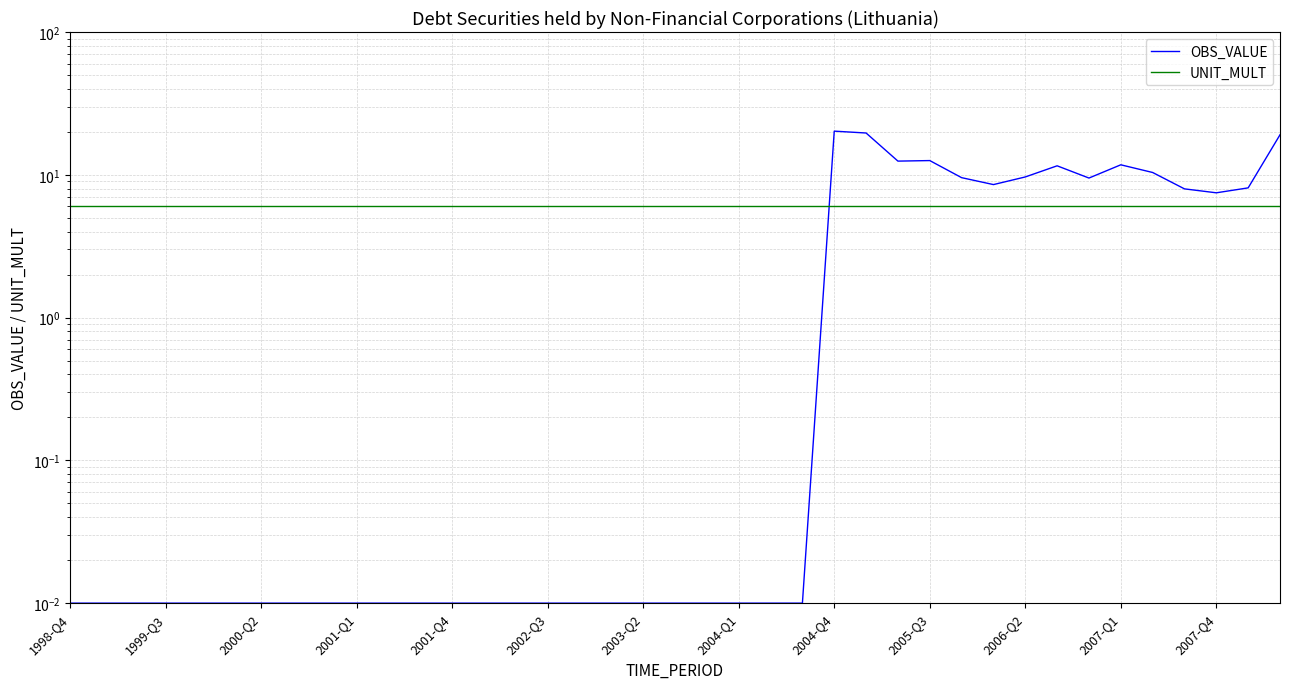

At how many categories does at least one series exceed 7?

15